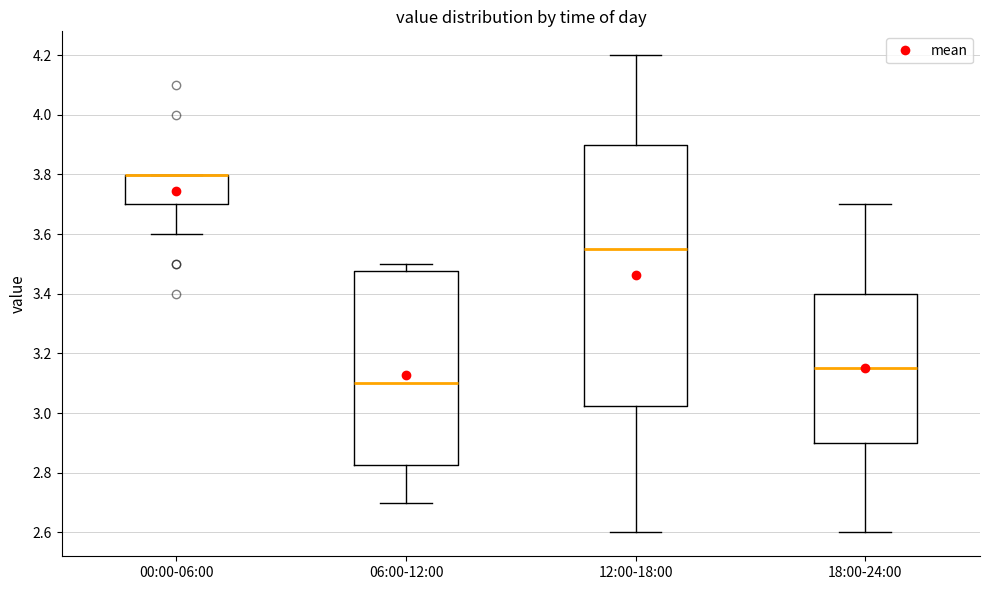

Where does the median line of the box for 06:00-12:00 sit on the y-axis? The values are not printed on the chart, so give them approximately, as read against the axis.

3.10